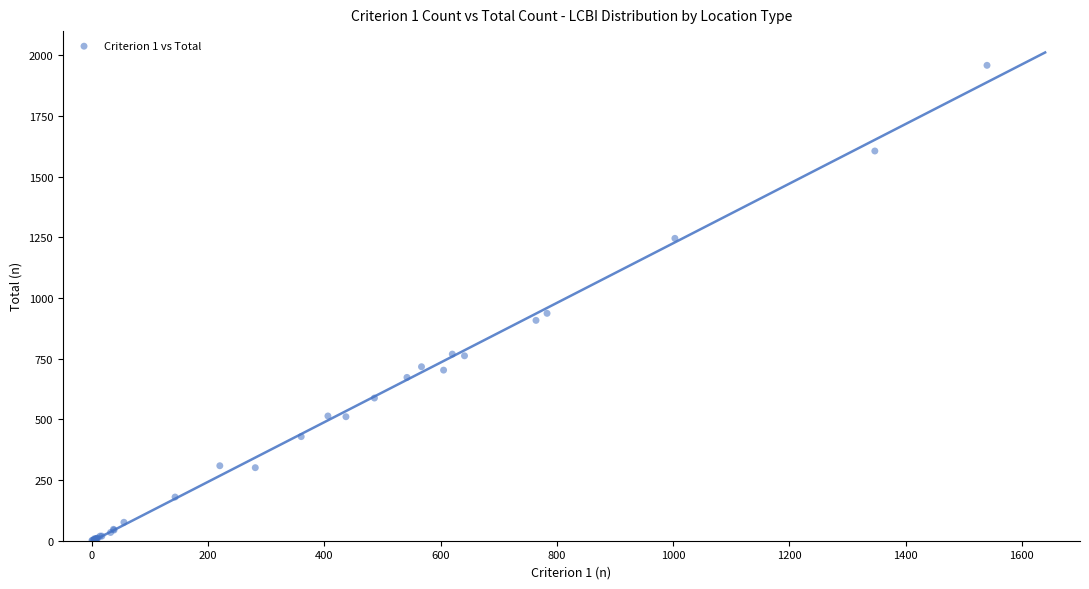

What Y value in the scatter plot is closest to 980?

937